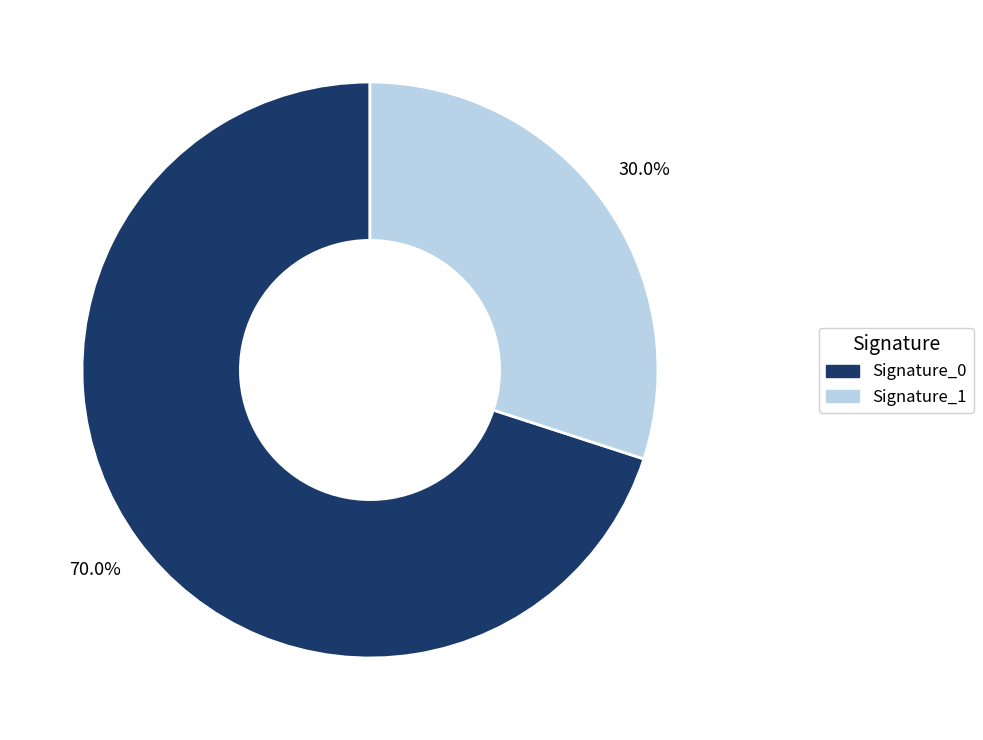

How many segments does this pie chart have?

2